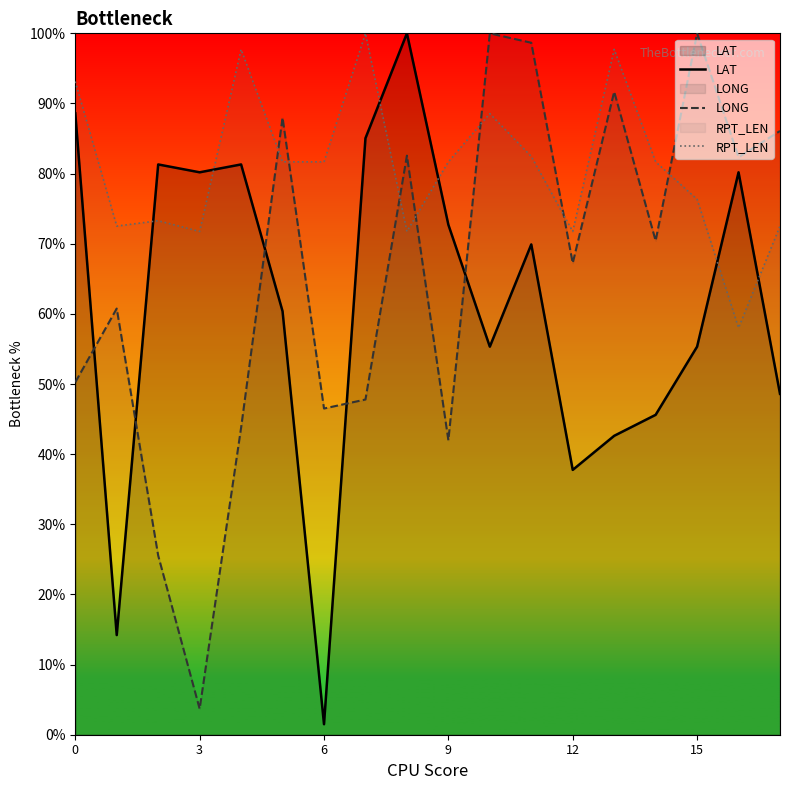

At which label does LAT reach its peak?

8